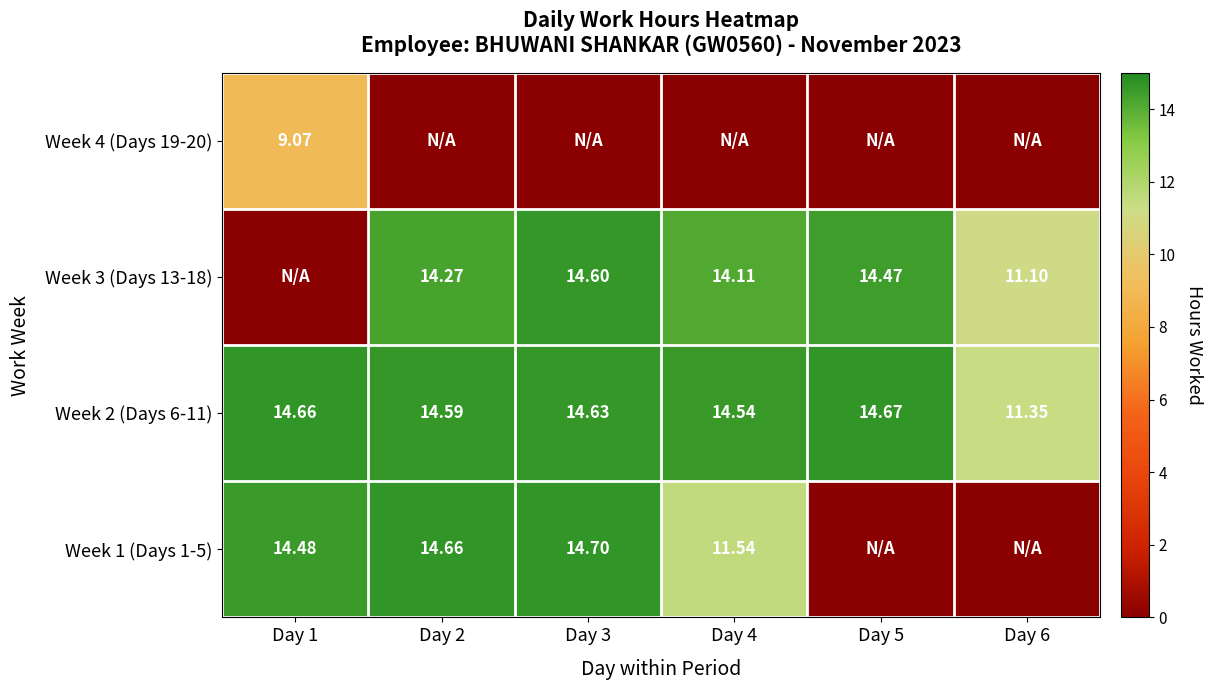

Is the value of Week 1 (Days 1-5) at Day 2 greater than the value of Week 2 (Days 6-11) at Day 5?

No